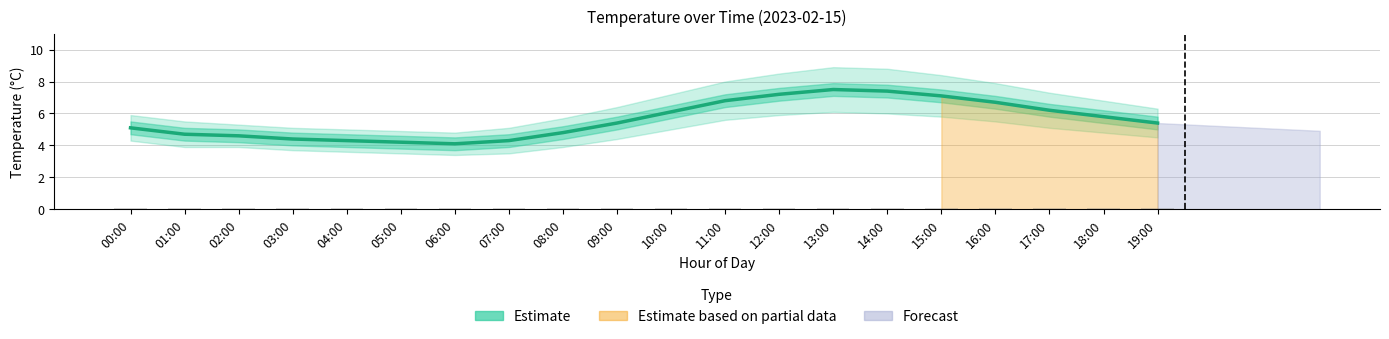

What is the approximate value at 07:00?

4.3